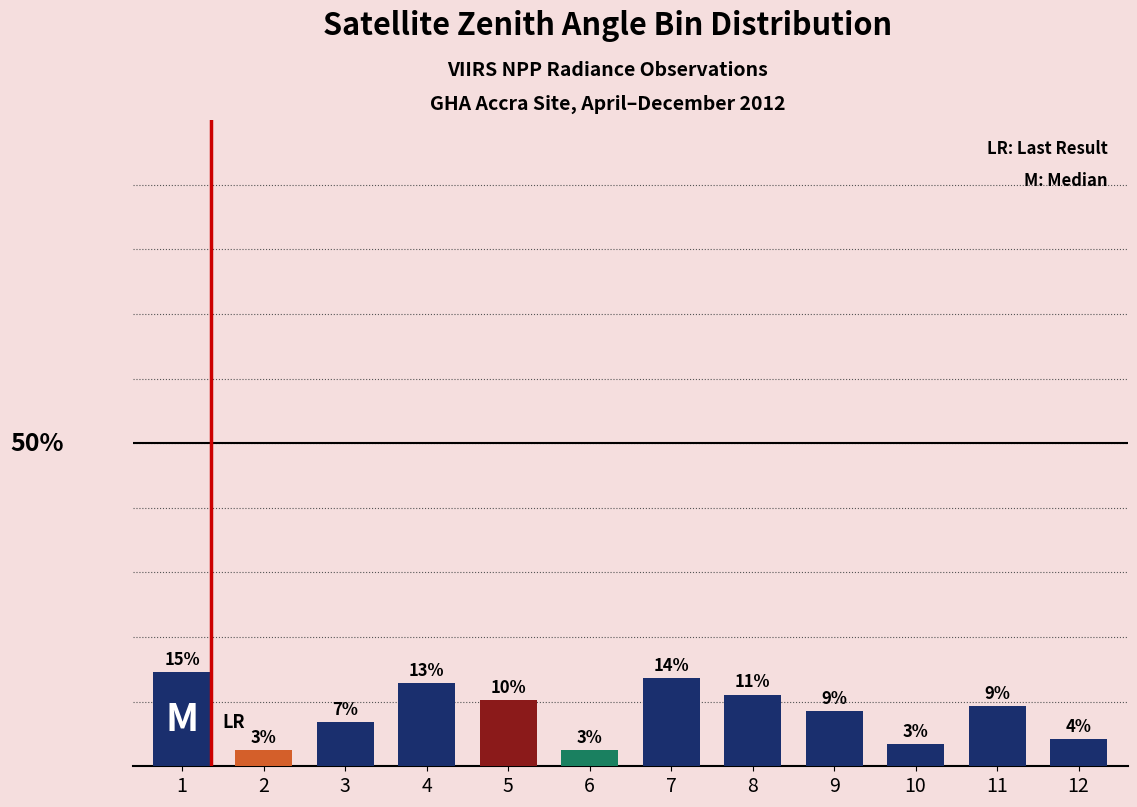

What is the difference between the maximum and minimum values?

12.0